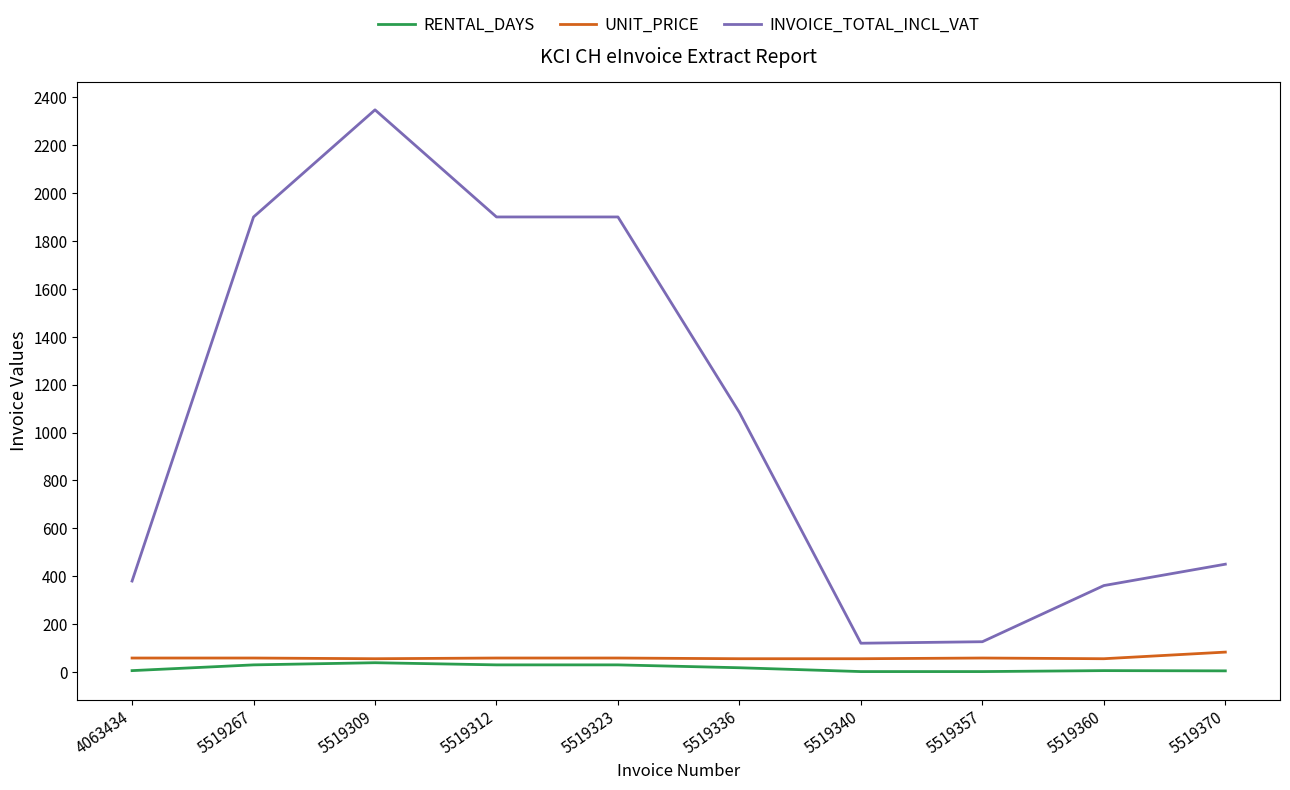

What is the lowest value of the INVOICE_TOTAL_INCL_VAT series?

120.4